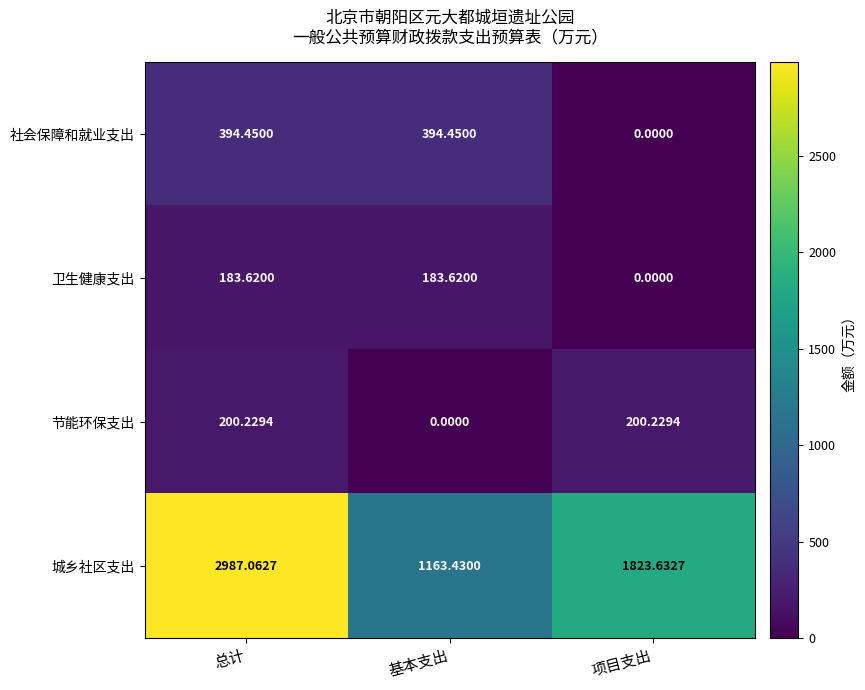

Is the value of 社会保障和就业支出 at 基本支出 greater than the value of 卫生健康支出 at 总计?

Yes